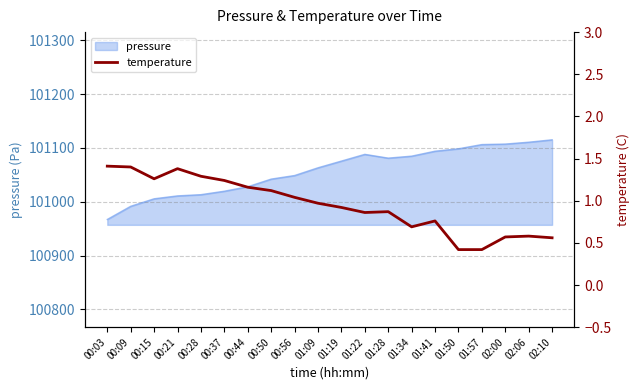

Which label corresponds to the smallest value in the chart?

01:50